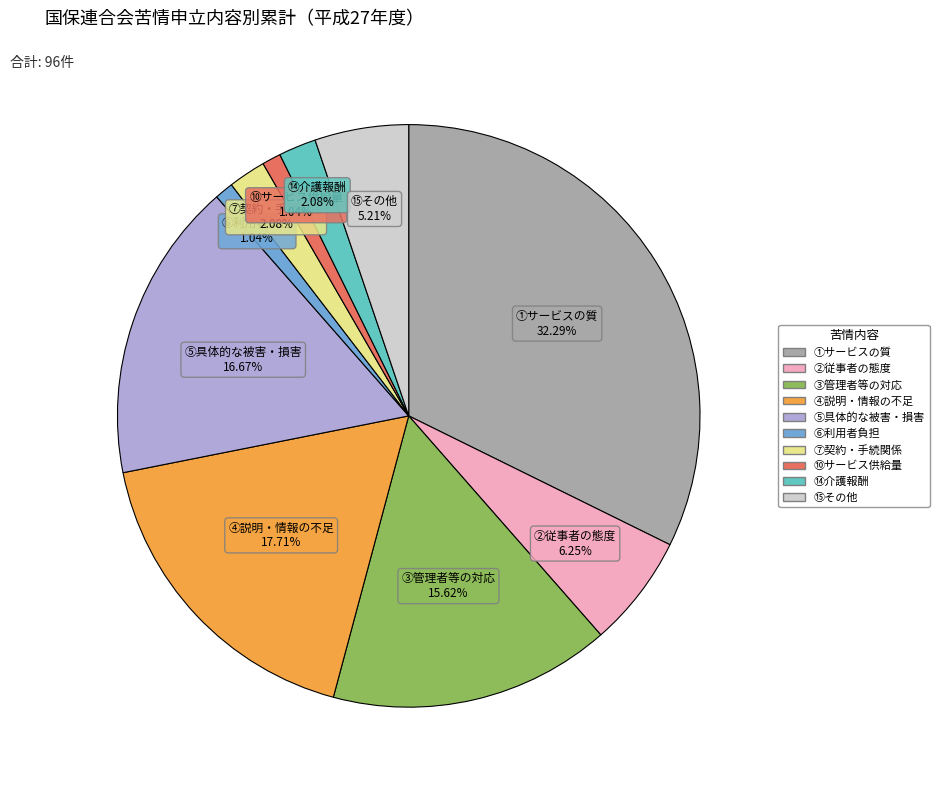

How many segments does this pie chart have?

10